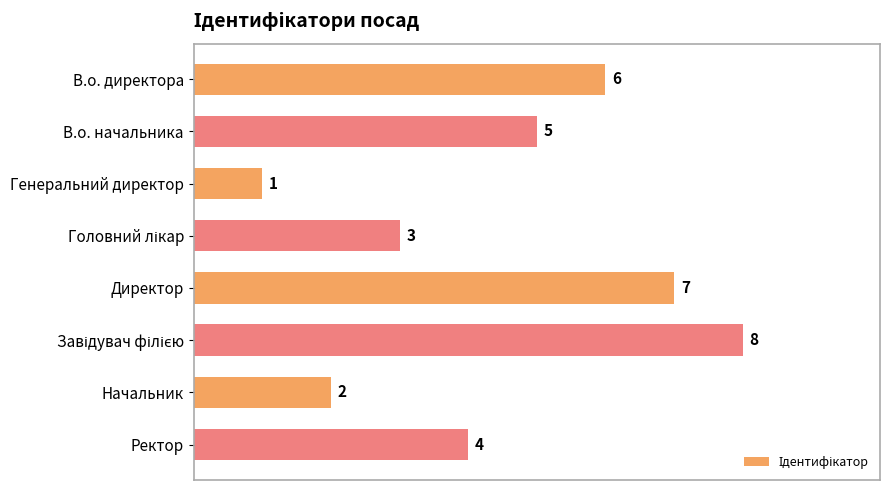

Which category has the lowest value across all series?

Генеральний директор